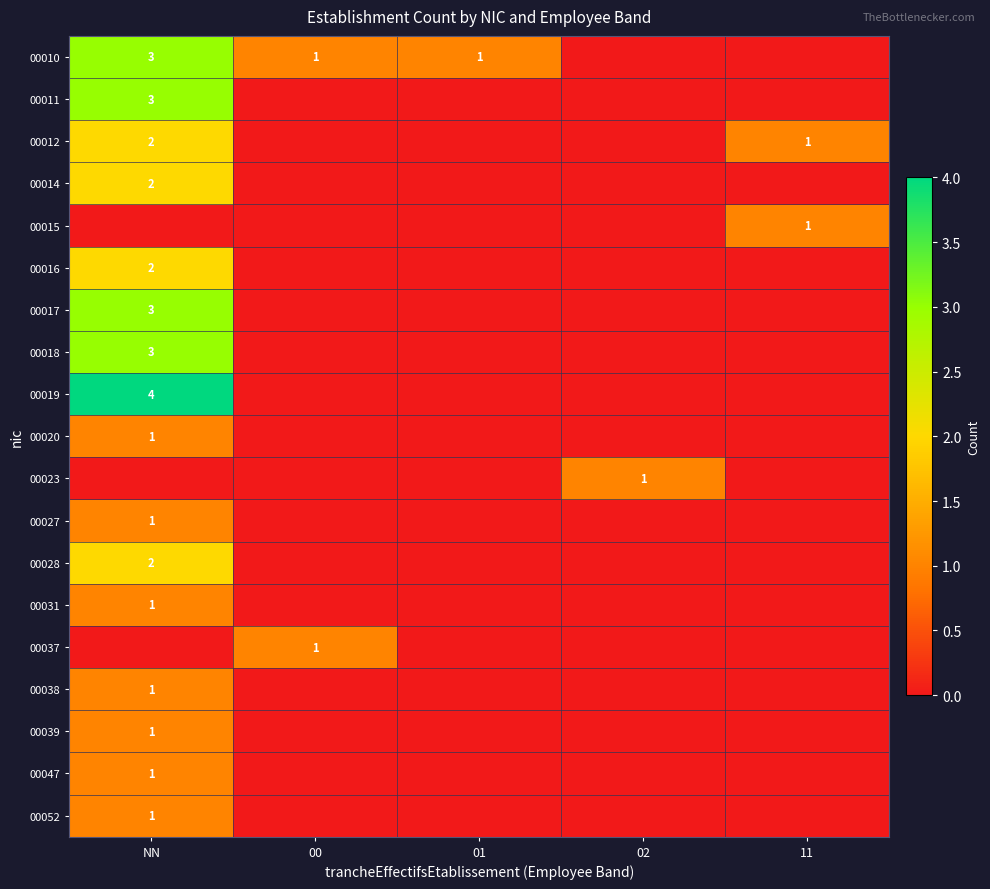

True or false: 00010 has a value of 1 at 00.

True